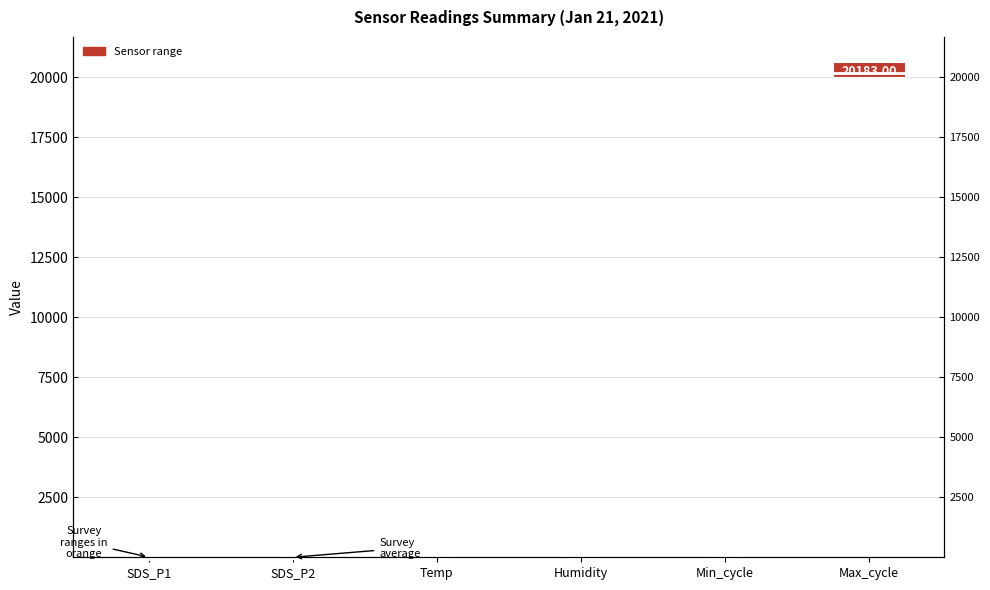

Are the bars grouped side by side (vs. stacked)?

No